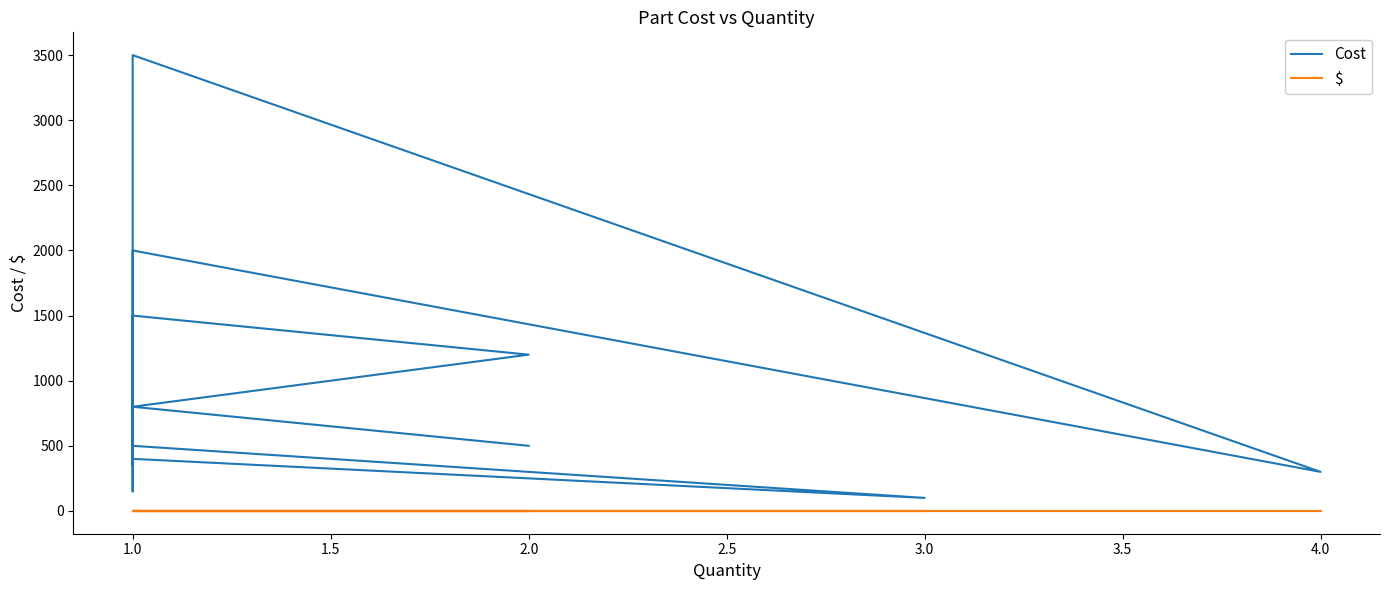

What are all the series names shown in the legend?

Cost, $